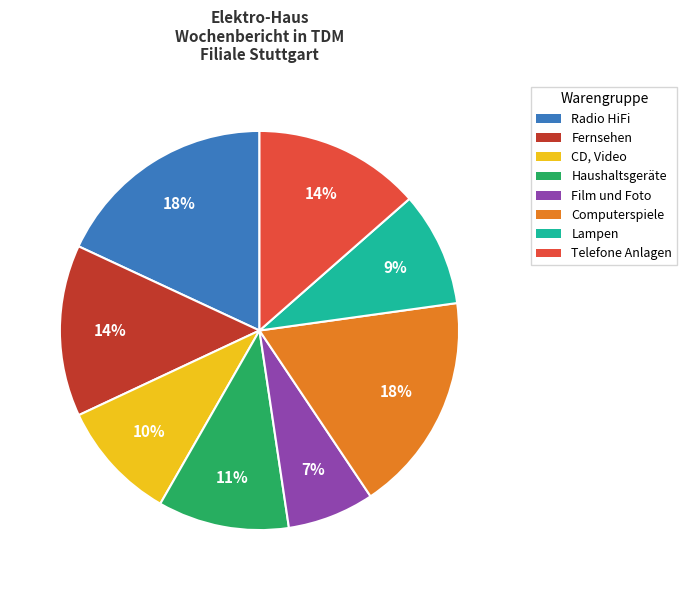

Is CD, Video the majority of the pie?

No